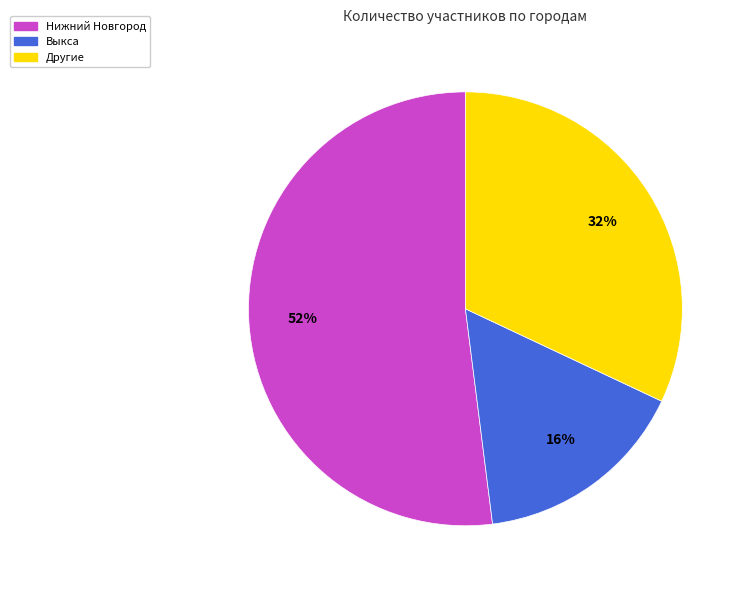

To the nearest percent, what is the average slice percentage?

33%